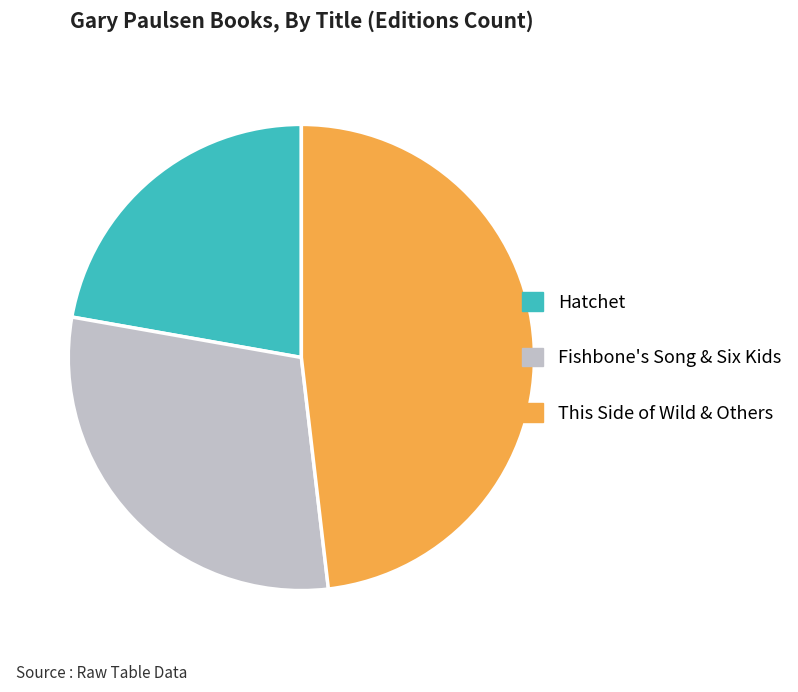

Is This Side of Wild & Others the majority of the pie?

No